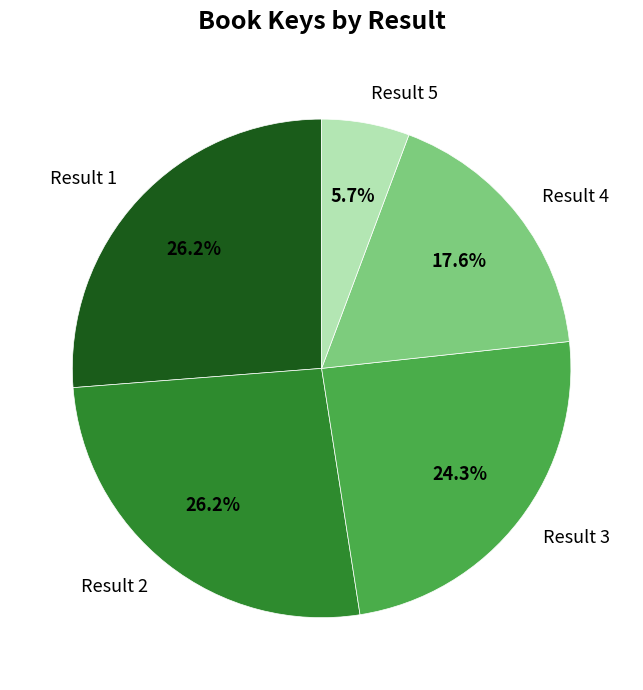

Does Result 3 represent more than half of the total?

No